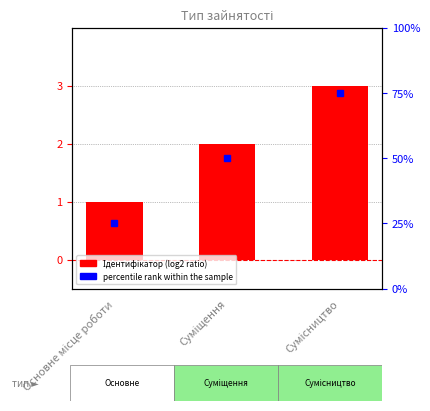

How many series are shown in this chart?

2